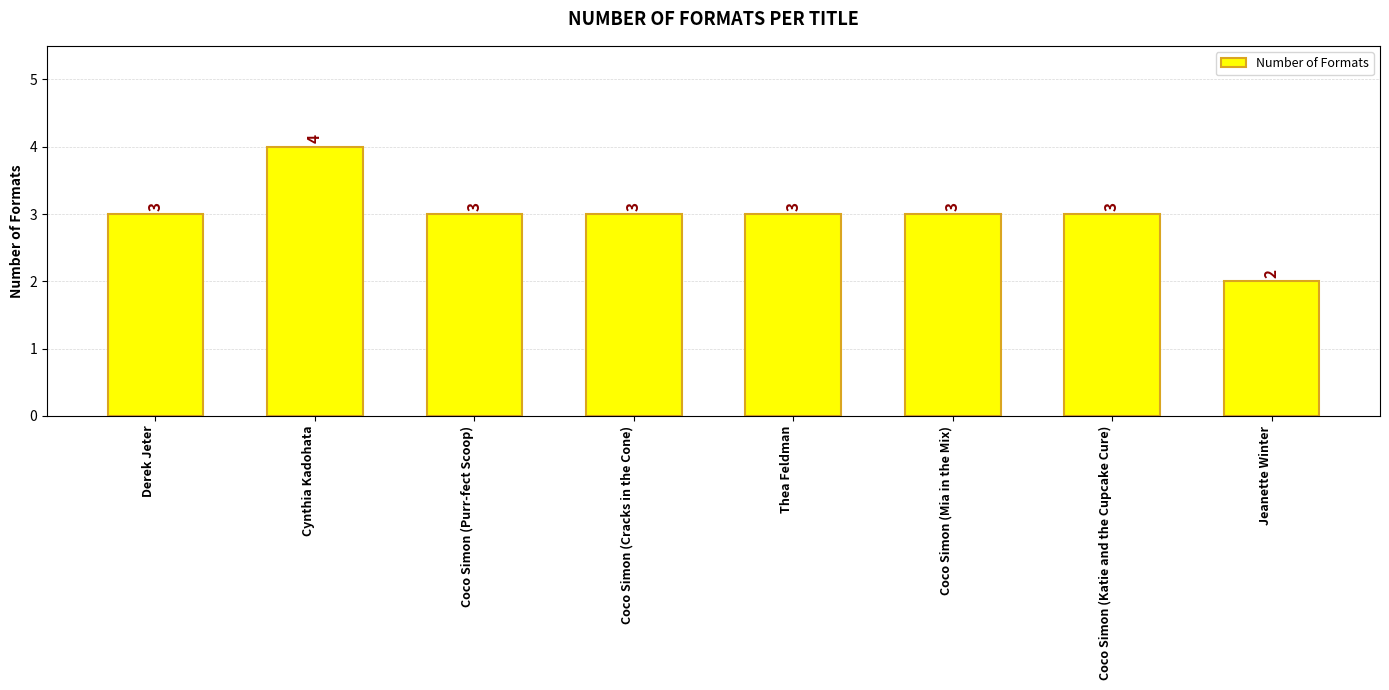

Count the values in the range 3 to 4.

7